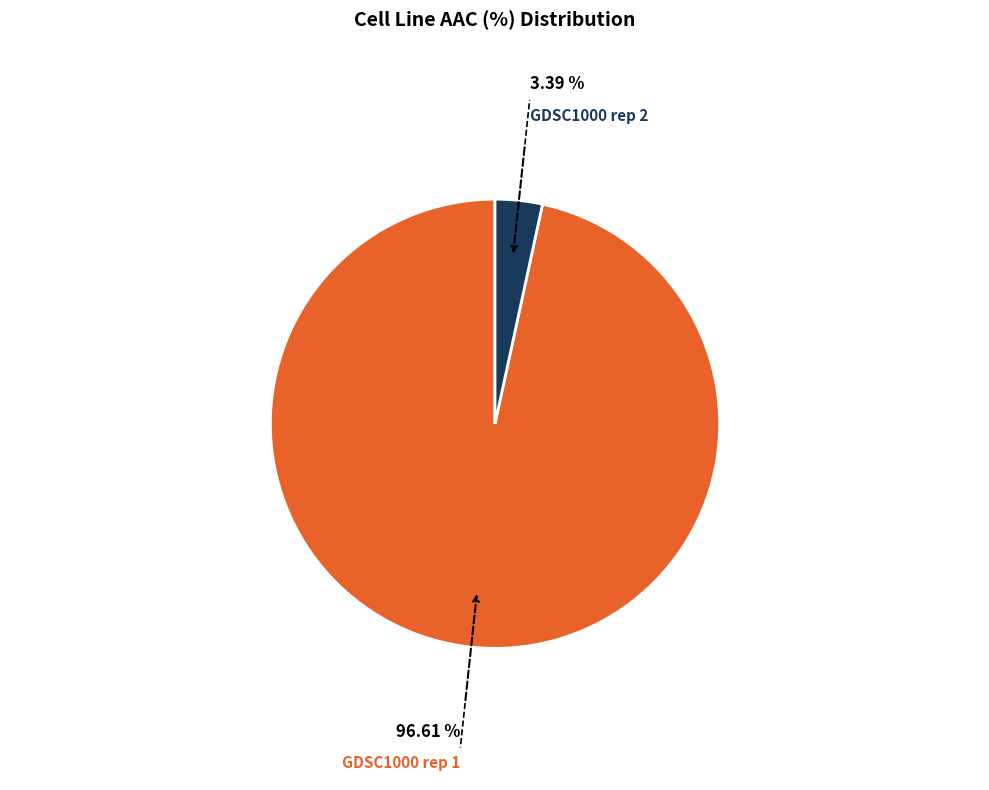

Is GDSC1000 rep 1 the majority of the pie?

Yes